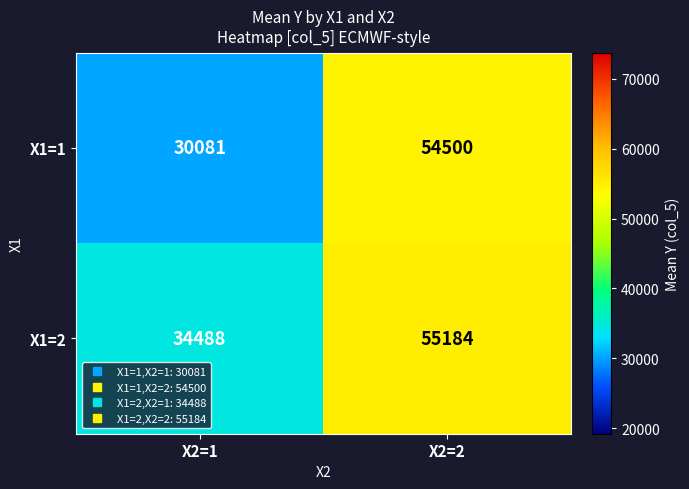

True or false: X1=1 has a value of 54500 at X2=2.

True